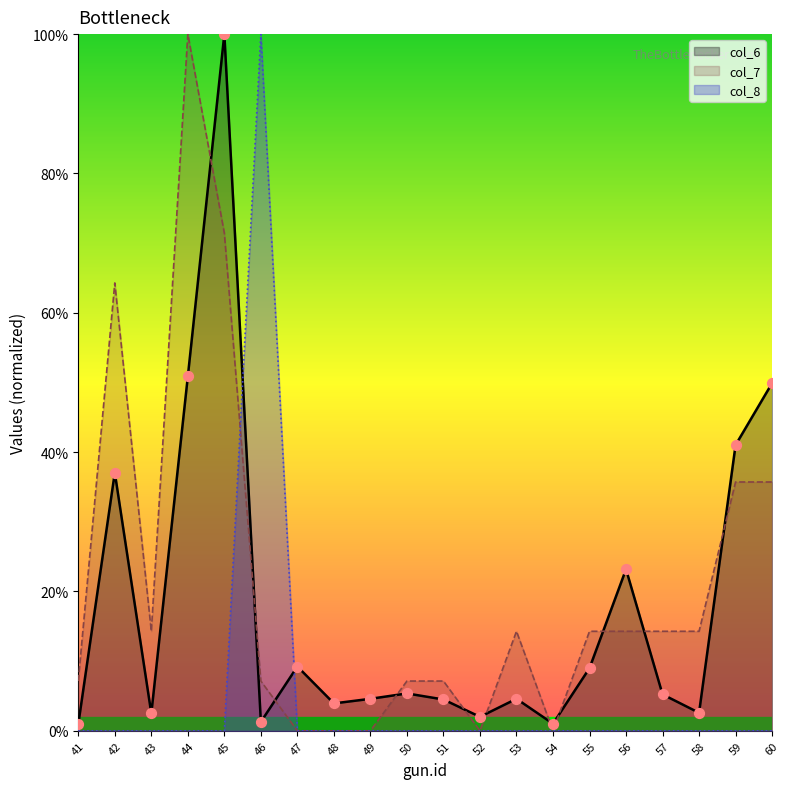

At which category is the sum across all series the highest?

45